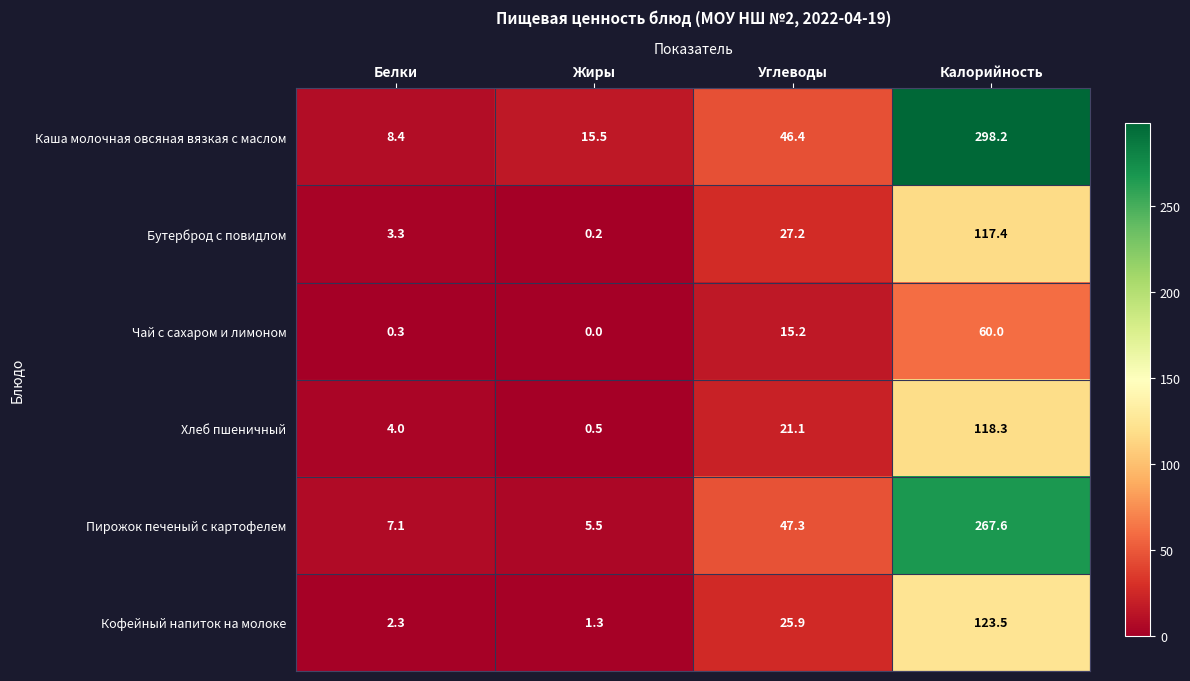

What is the total value across all series at Жиры?

23.0